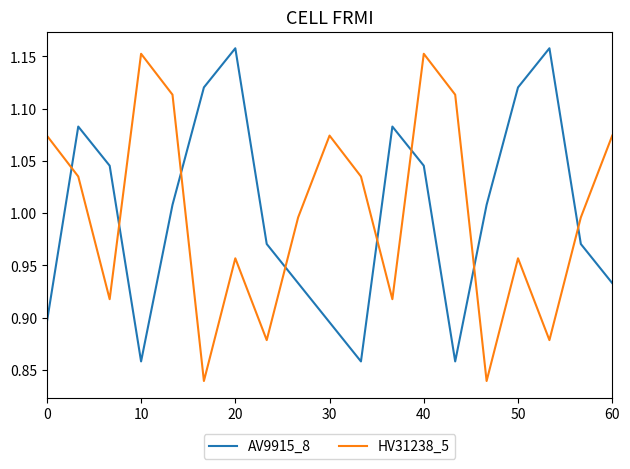

Does the chart have visible grid lines?

No